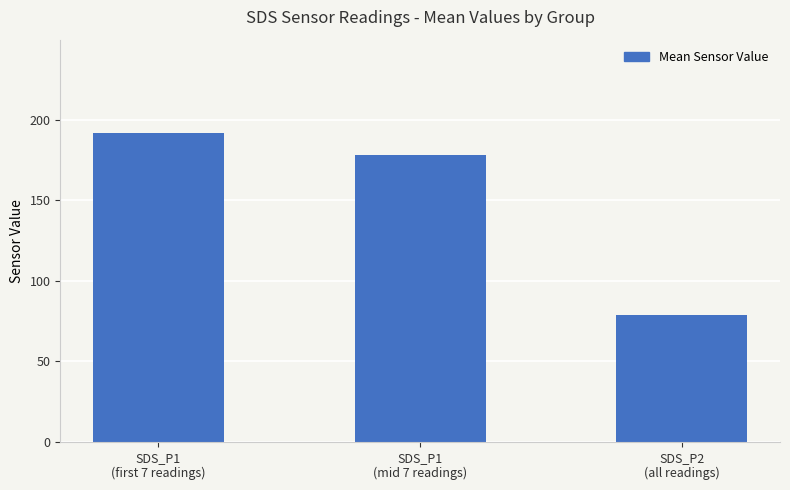

Which label corresponds to the largest value in the chart?

SDS_P1
(first 7 readings)